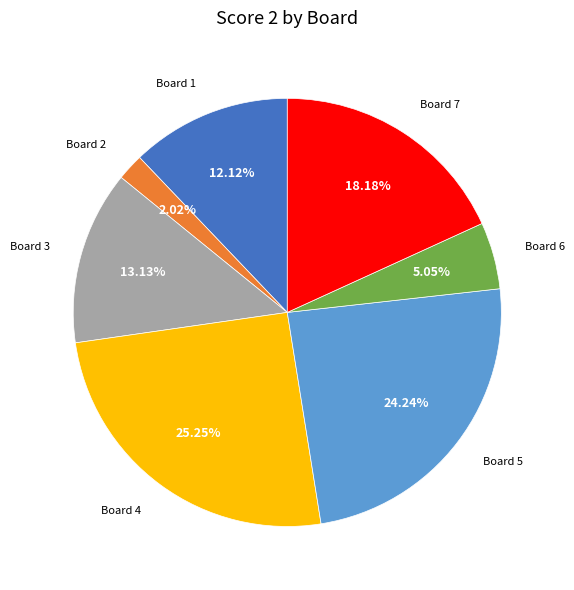

Is there any slice that represents more than half of the pie?

No